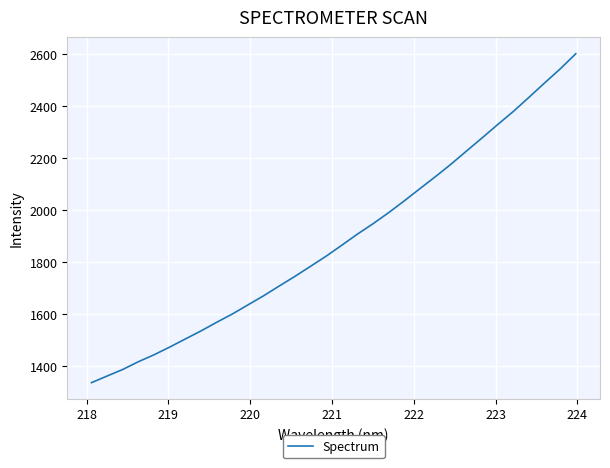

What is the smallest value displayed?

1337.3